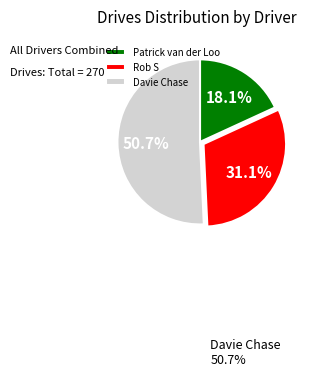

Combined, do Davie Chase and Patrick van der Loo account for over 50%?

Yes